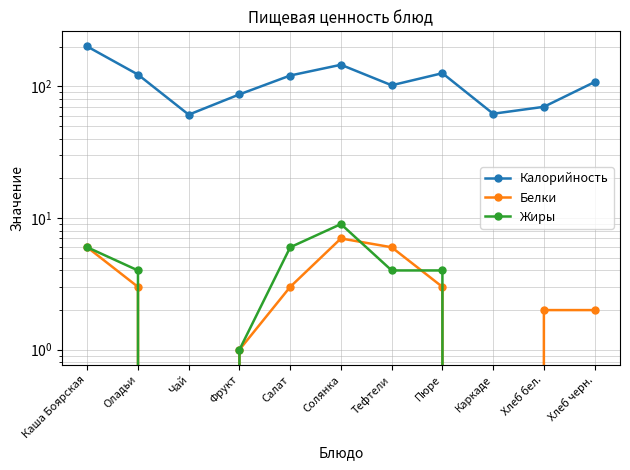

What is the total value across all series at Оладьи?

130